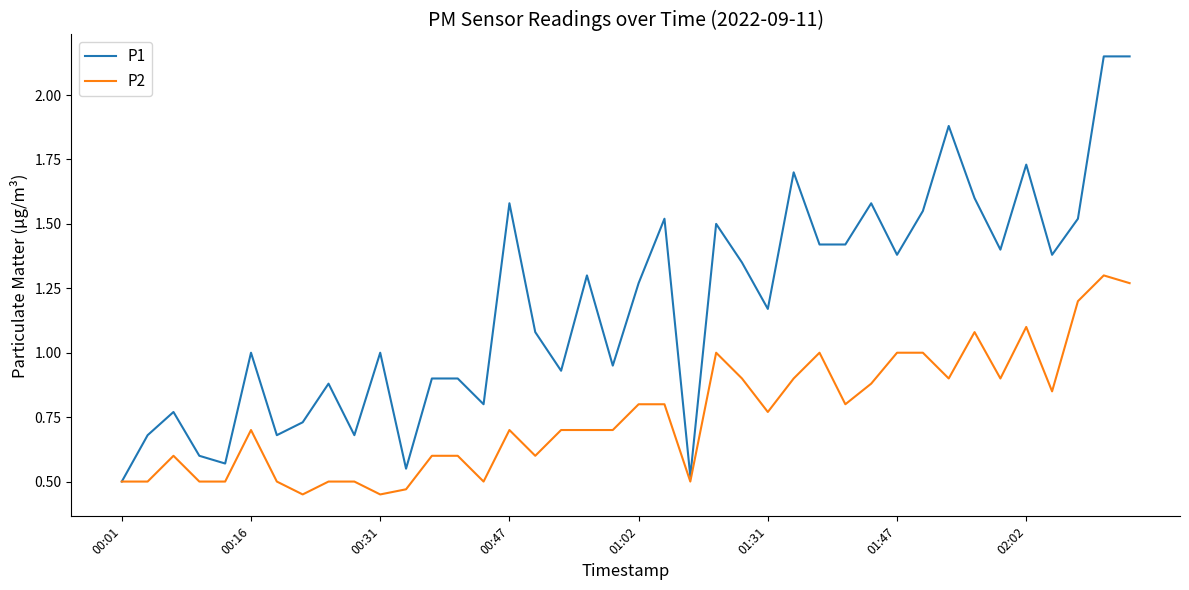

List the series in order of their overall mean, highest first.

P1, P2